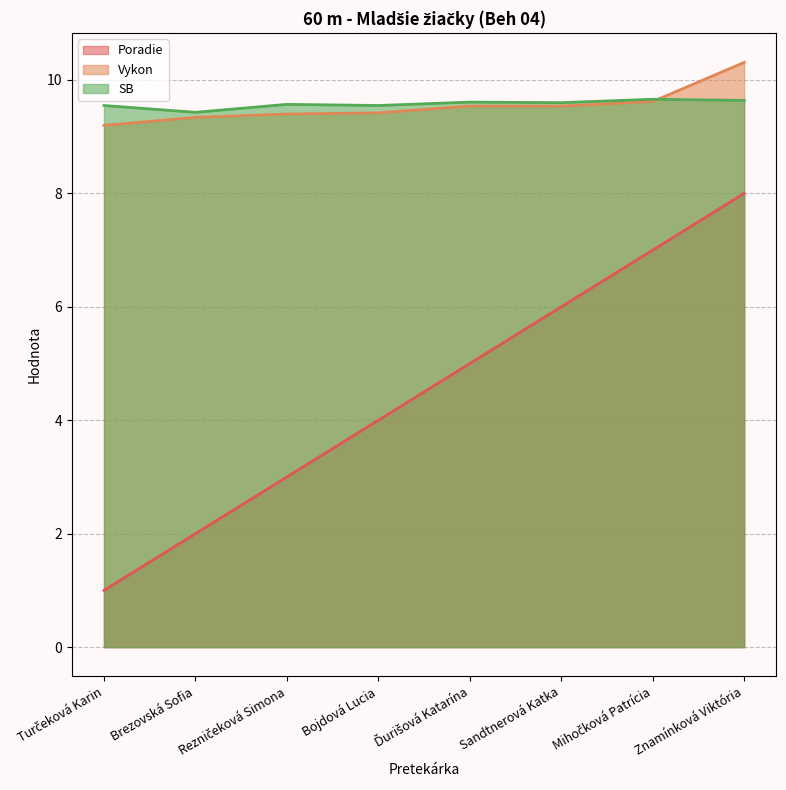

Reading left to right, transcribe all the data shown in this chart.

Poradie: Turčeková Karin=1.0	Brezovská Sofia=2.0	Rezničeková Simona=3.0	Bojdová Lucia=4.0	Ďurišová Katarína=5.0	Sandtnerová Katka=6.0	Mihočková Patrícia=7.0	Znamínková Viktória=8.0
Vykon: Turčeková Karin=9.2	Brezovská Sofia=9.3	Rezničeková Simona=9.4	Bojdová Lucia=9.4	Ďurišová Katarína=9.5	Sandtnerová Katka=9.5	Mihočková Patrícia=9.6	Znamínková Viktória=10.3
SB: Turčeková Karin=9.6	Brezovská Sofia=9.4	Rezničeková Simona=9.6	Bojdová Lucia=9.6	Ďurišová Katarína=9.6	Sandtnerová Katka=9.6	Mihočková Patrícia=9.7	Znamínková Viktória=9.6